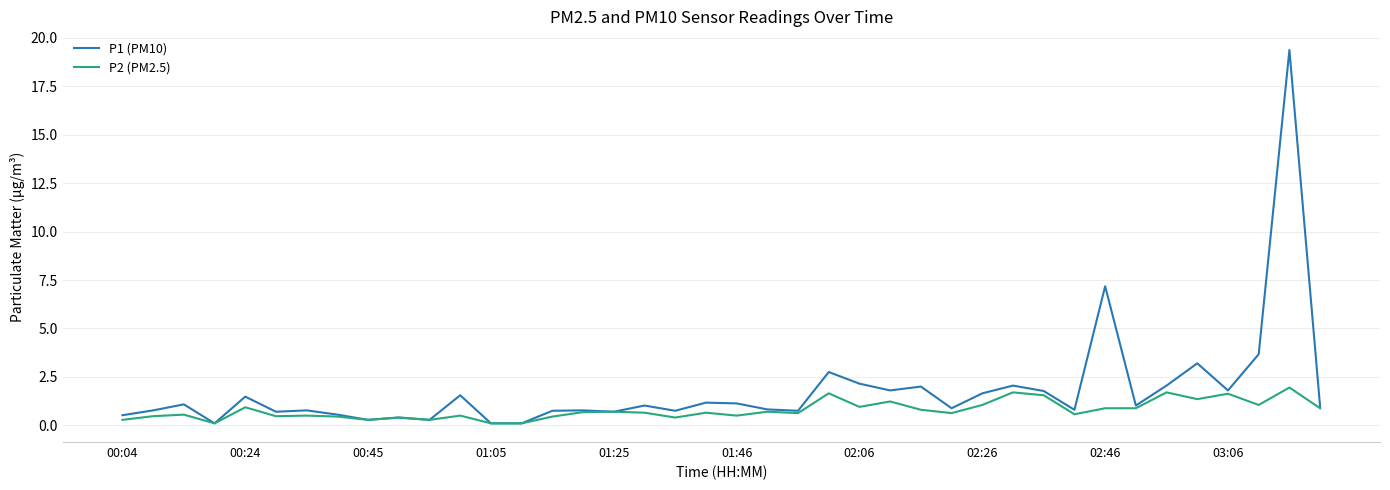

Rank the series by their average value, from highest to lowest.

P1 (PM10), P2 (PM2.5)